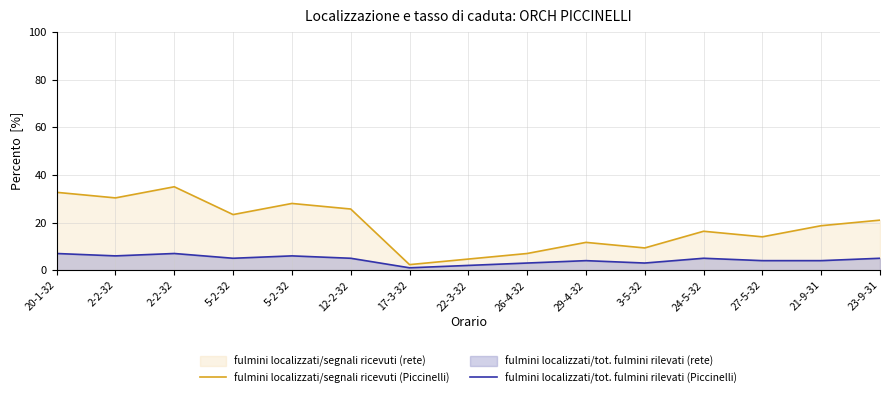

What is the label of the 6th point from the left?

12-2-32